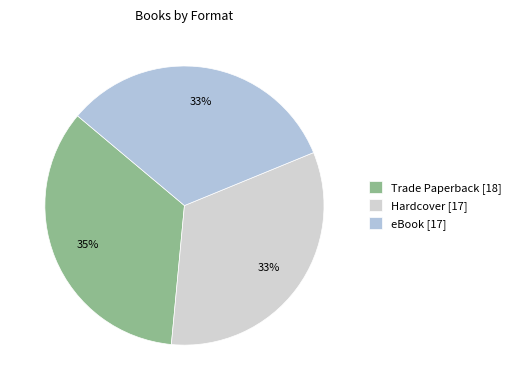

To the nearest percent, what is the combined percentage of eBook and Hardcover?

65%